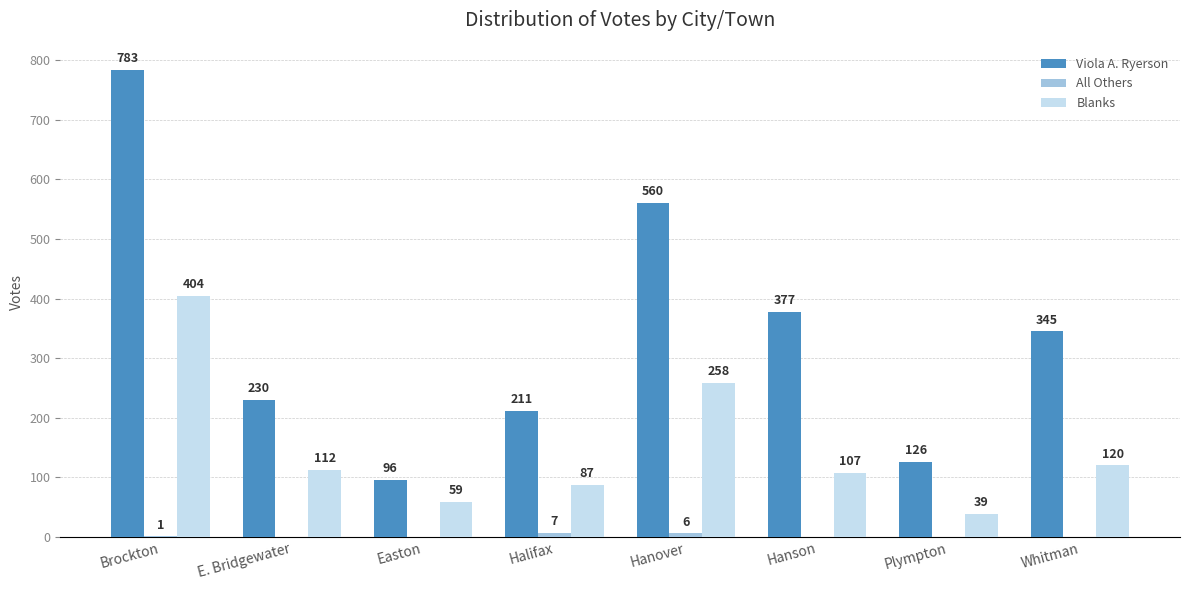

How many categories are shown in the chart?

8